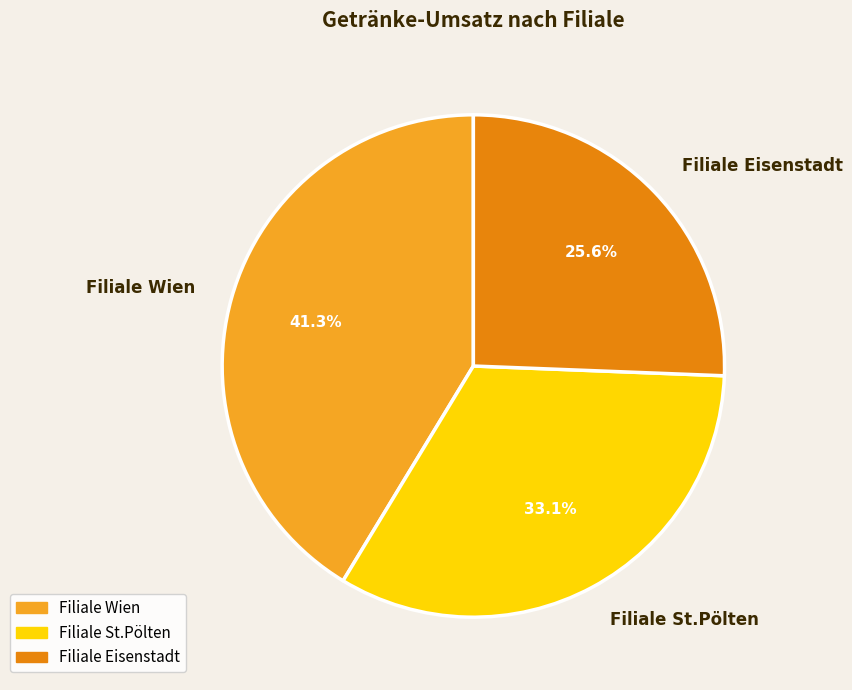

What percentage is the Filiale Wien slice, to the nearest percent?

41%